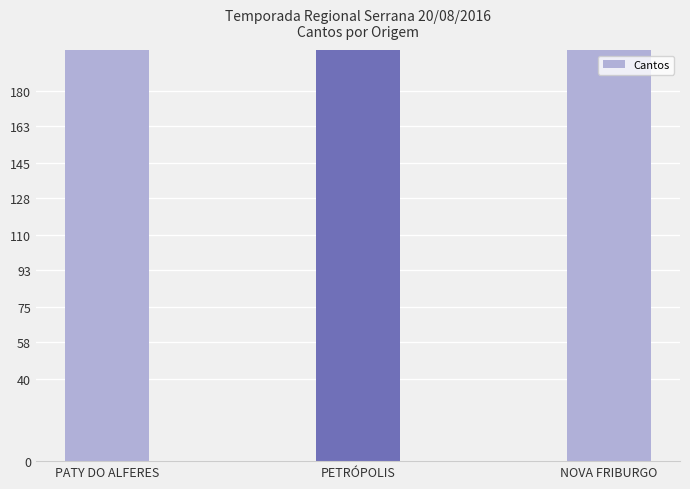

List the labels in order of value, smallest first.

PATY DO ALFERES, NOVA FRIBURGO, PETRÓPOLIS